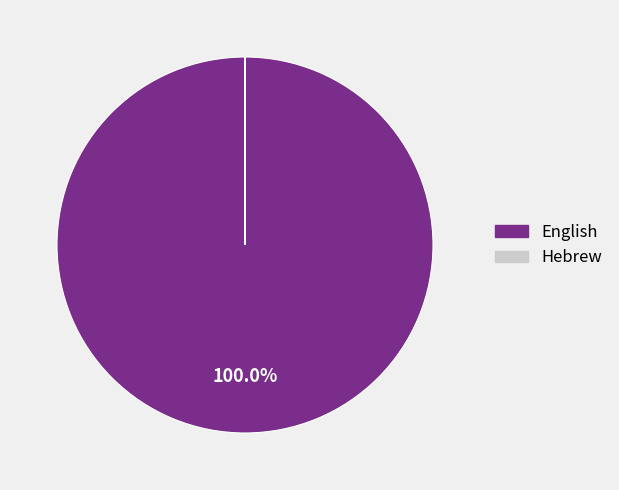

Which slice is the largest?

English